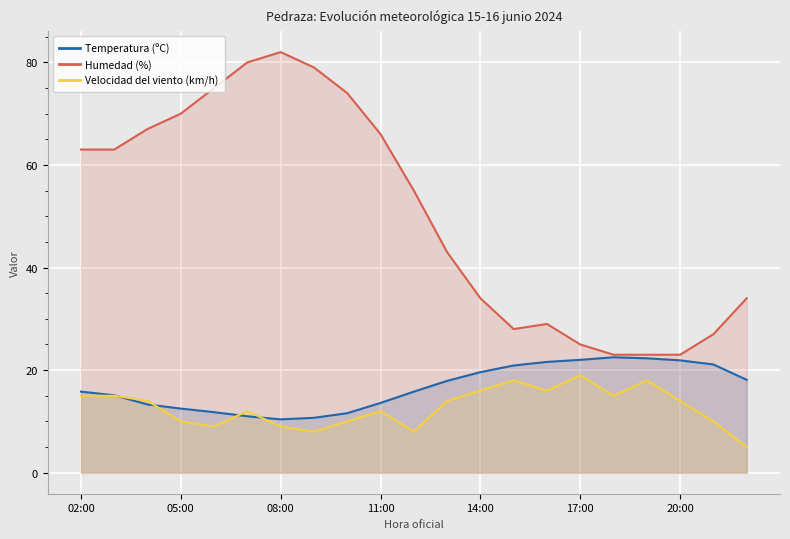

At 02:00, list the series in order from largest to smallest.

Humedad (%), Temperatura (ºC), Velocidad del viento (km/h)